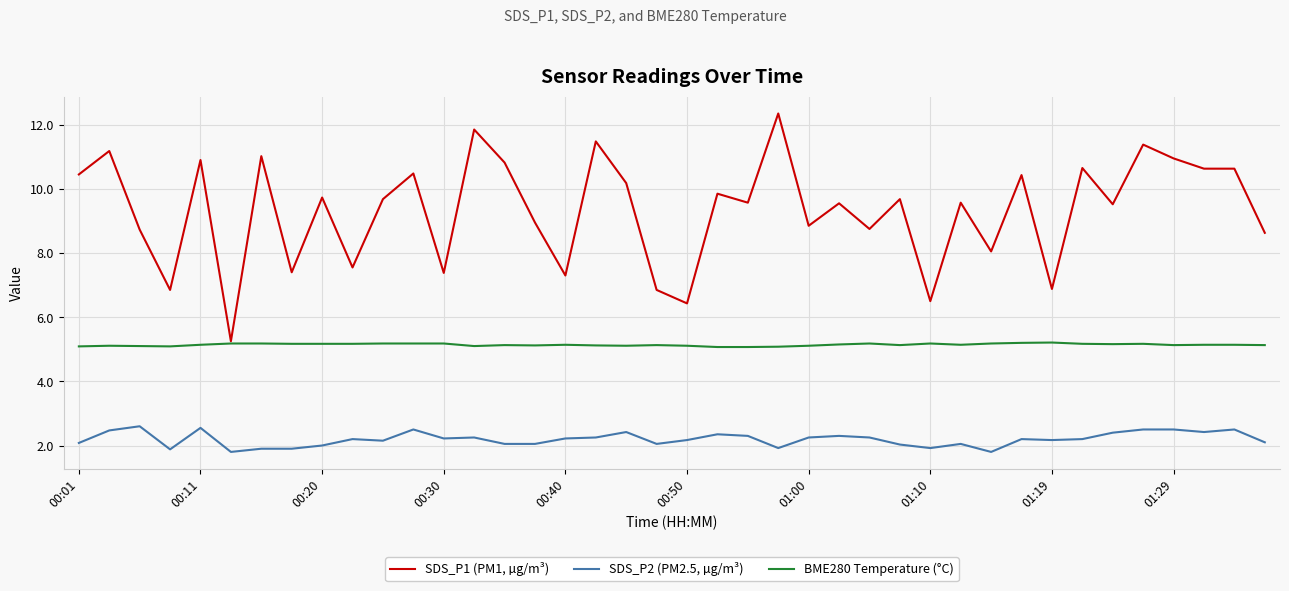

Which series has the largest total across all categories?

SDS_P1 (PM1, µg/m³)